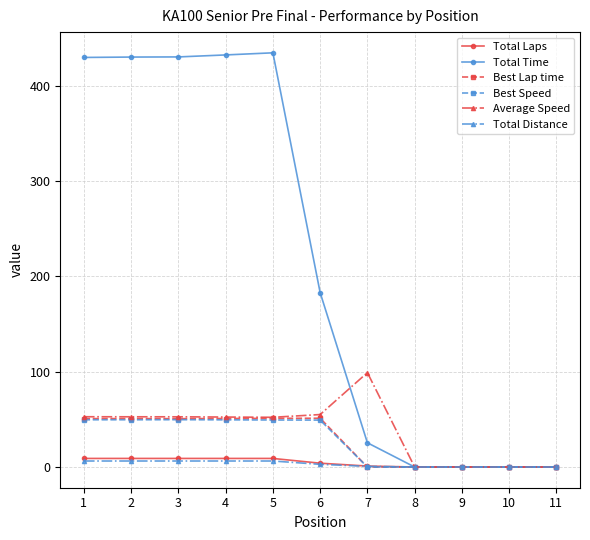

Where is Total Time nearest to the value 217?

6